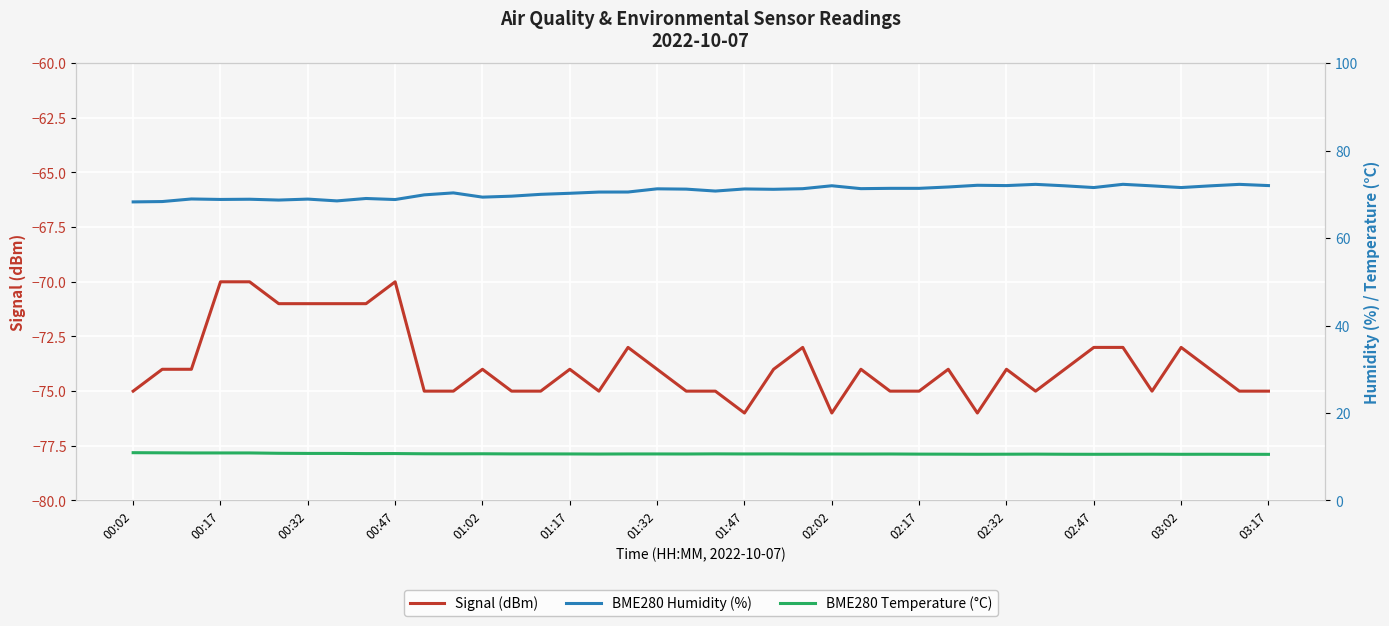

At how many categories does at least one series exceed 14?

40